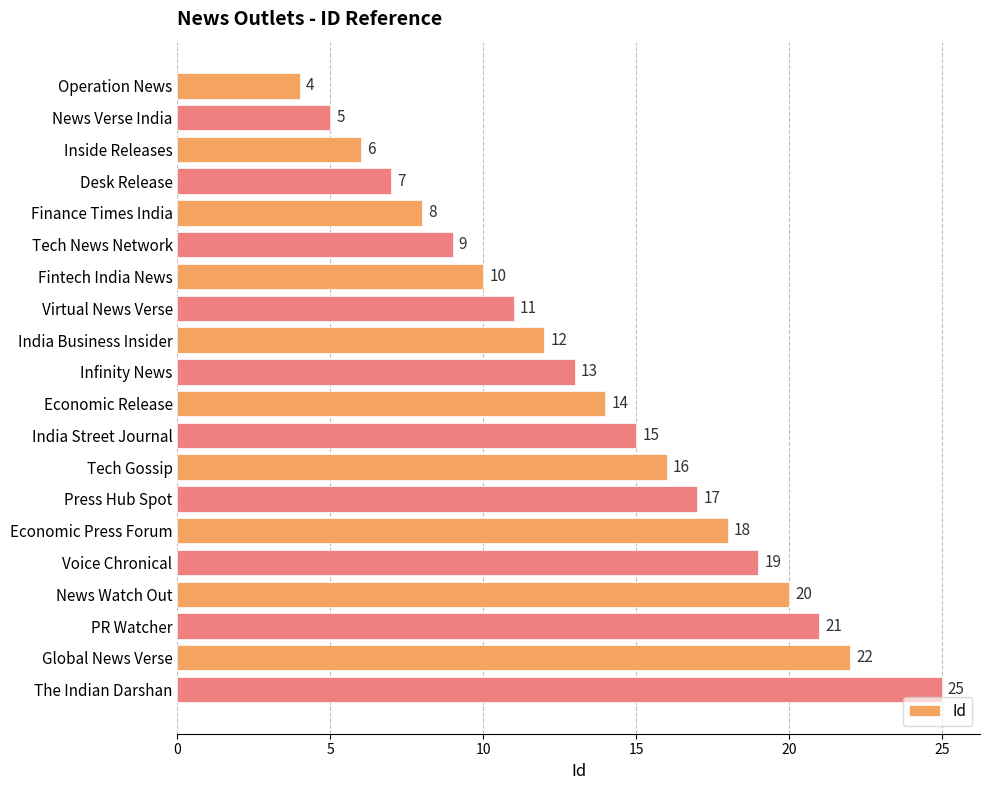

Read the value at Inside Releases, to the nearest 5.

5